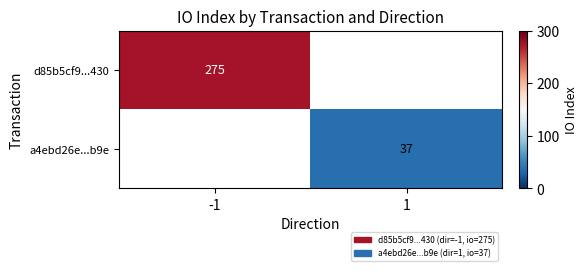

How many series are shown in this chart?

2